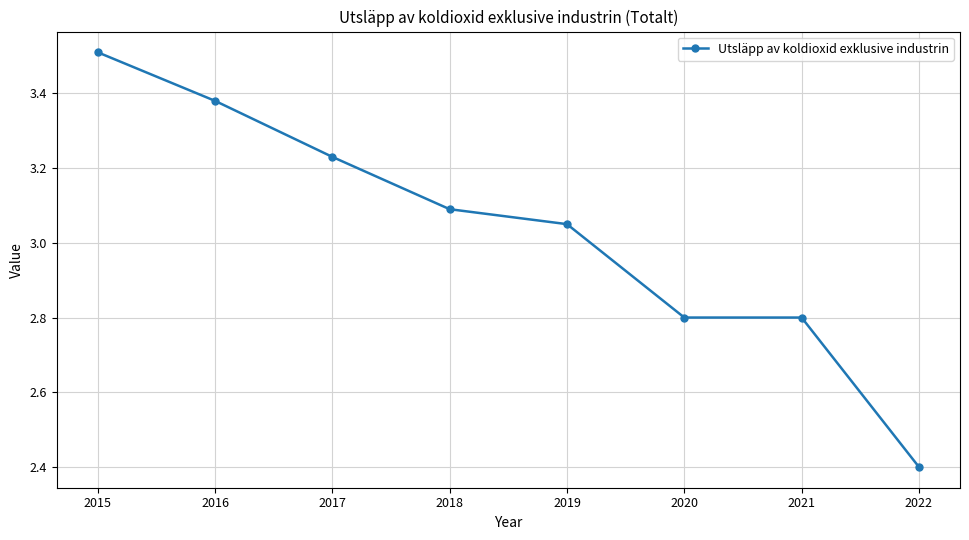

Between 2020 and 2019, which is larger?

2019